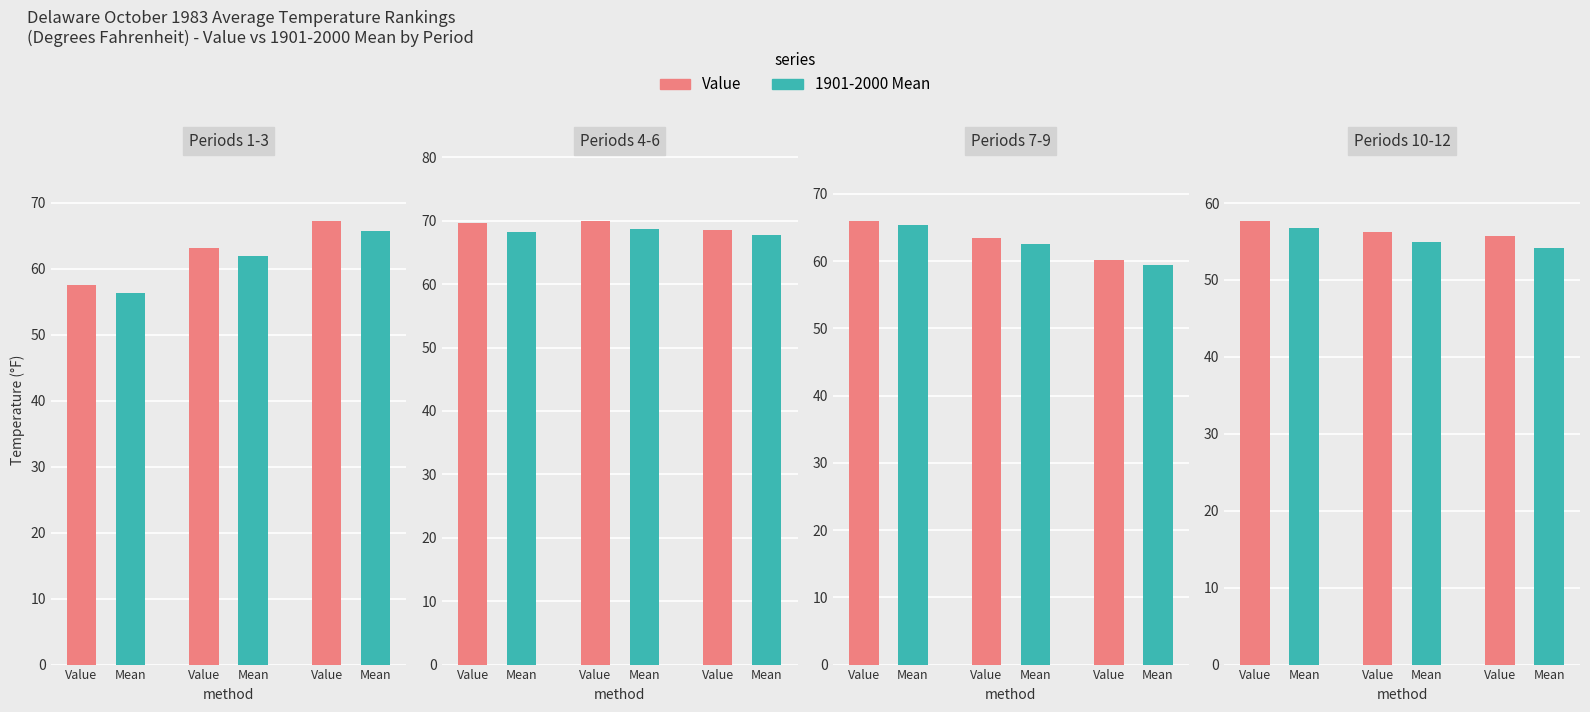

Reading right to left, what are all the values shown in this chart?

Value: 55.7	56.3	57.7	60.2	63.4	66.0	68.5	70.0	69.7	67.3	63.1	57.6
1901-2000 Mean: 54.2	55.0	56.8	59.4	62.6	65.4	67.7	68.7	68.3	65.8	61.9	56.4